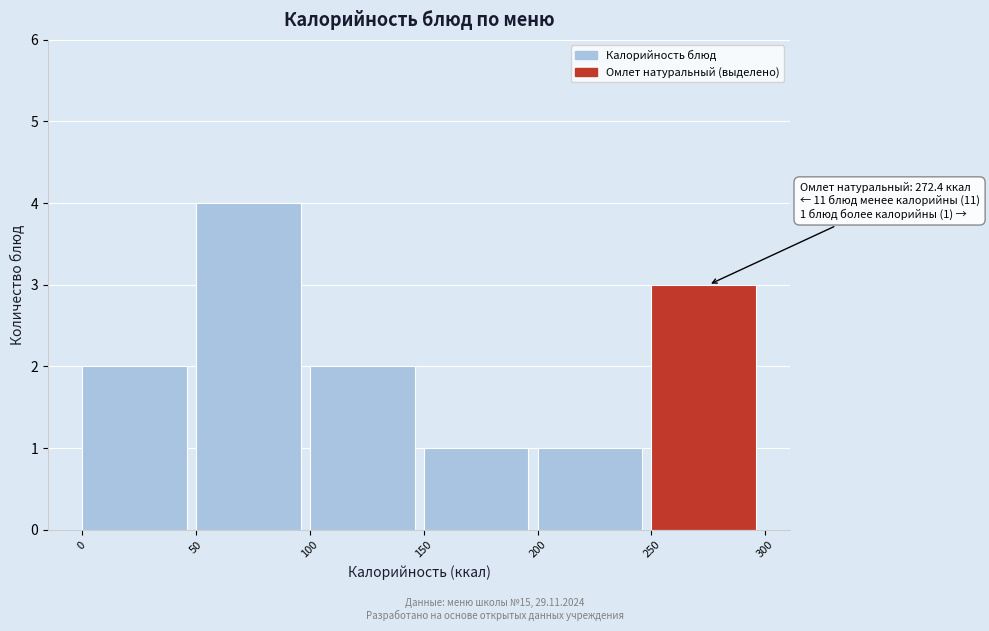

Over which range of the x-axis is the bar tallest?

50 to 100